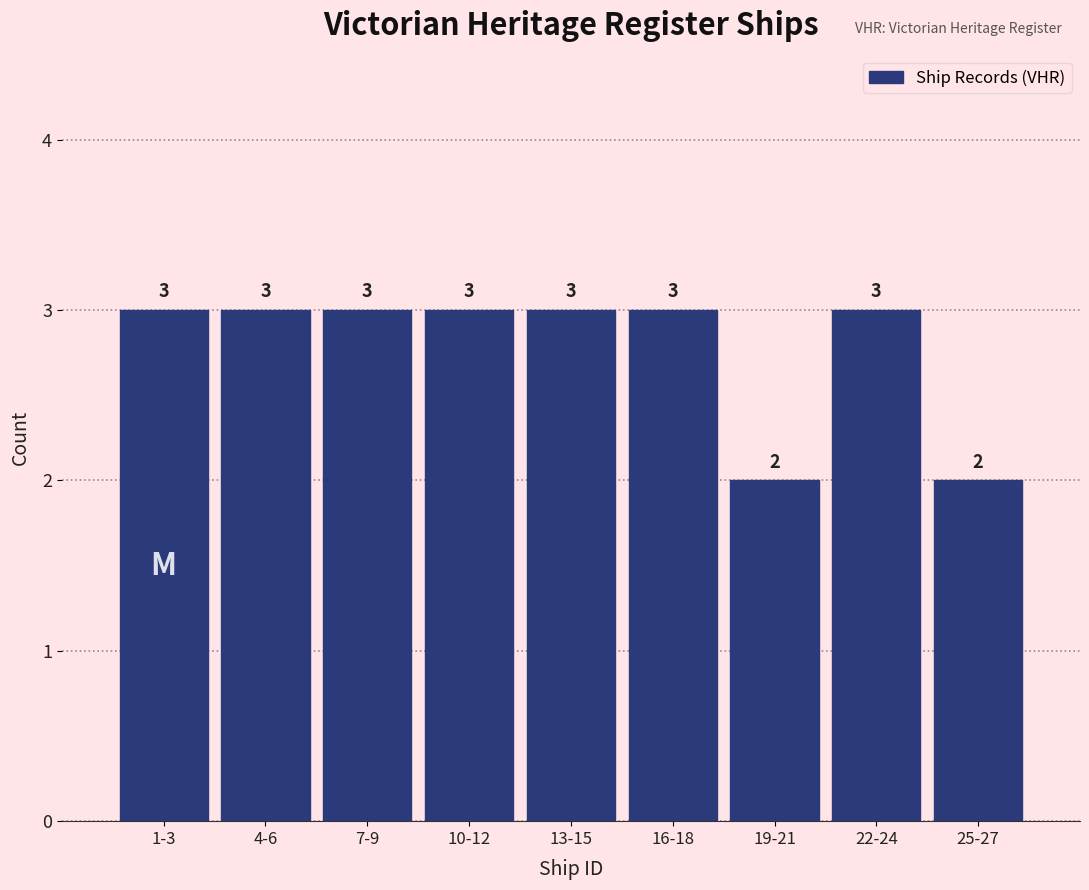

Reading left to right, what are all the values shown in this chart?

1-3=3	4-6=3	7-9=3	10-12=3	13-15=3	16-18=3	19-21=2	22-24=3	25-27=2